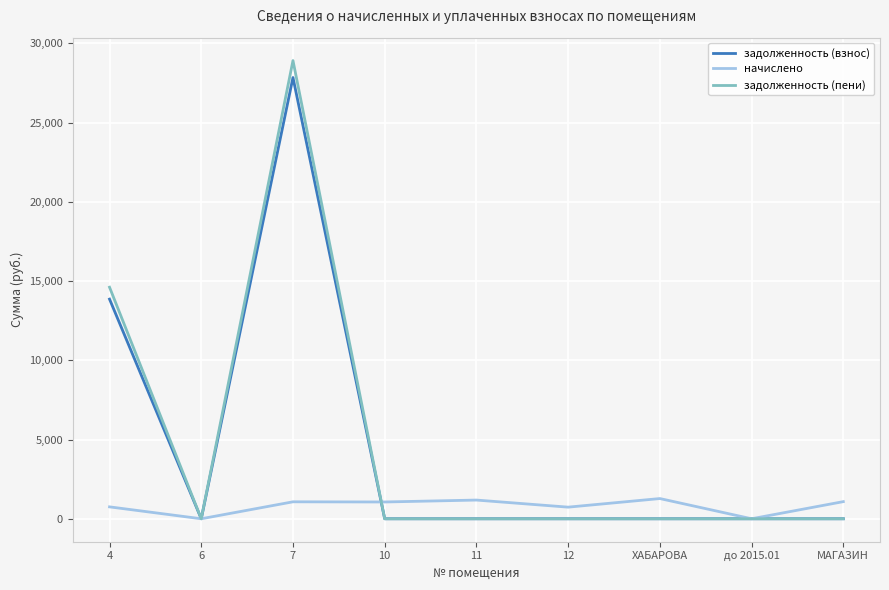

The value of начислено at ХАБАРОВА is 1275.8. True or false?

True